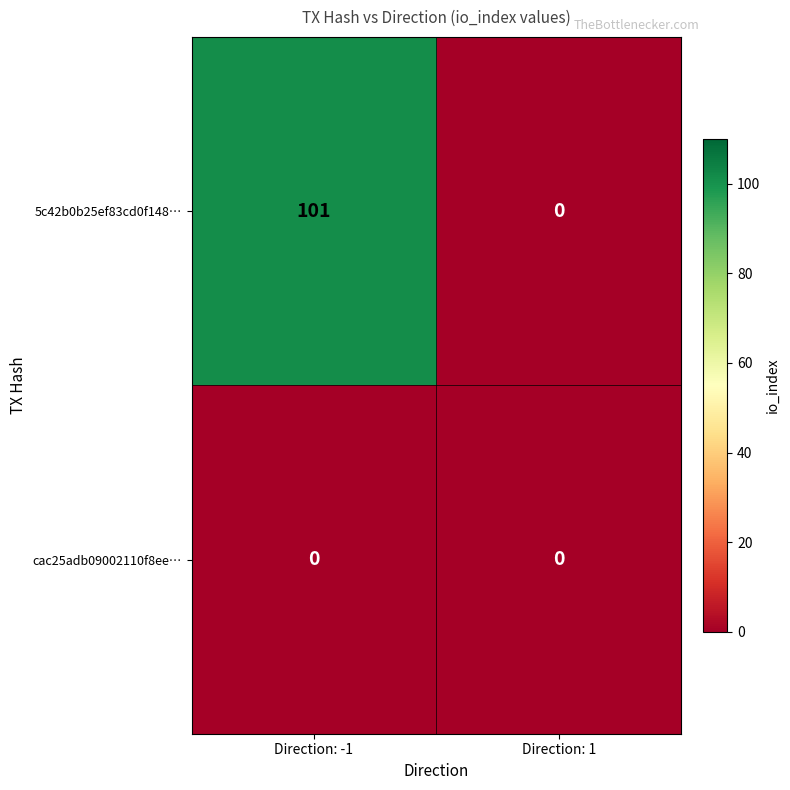

What is the sum of the 5c42b0b25ef83cd0f148… values at Direction: -1 and Direction: 1?

101